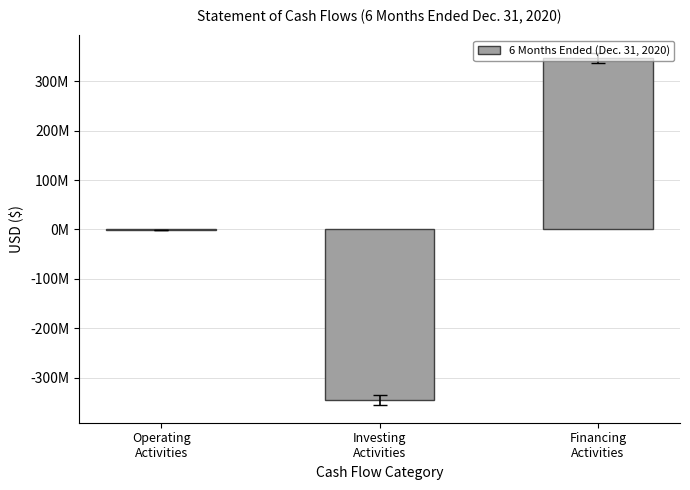

At which label is the value closest to 798444?

Operating
Activities